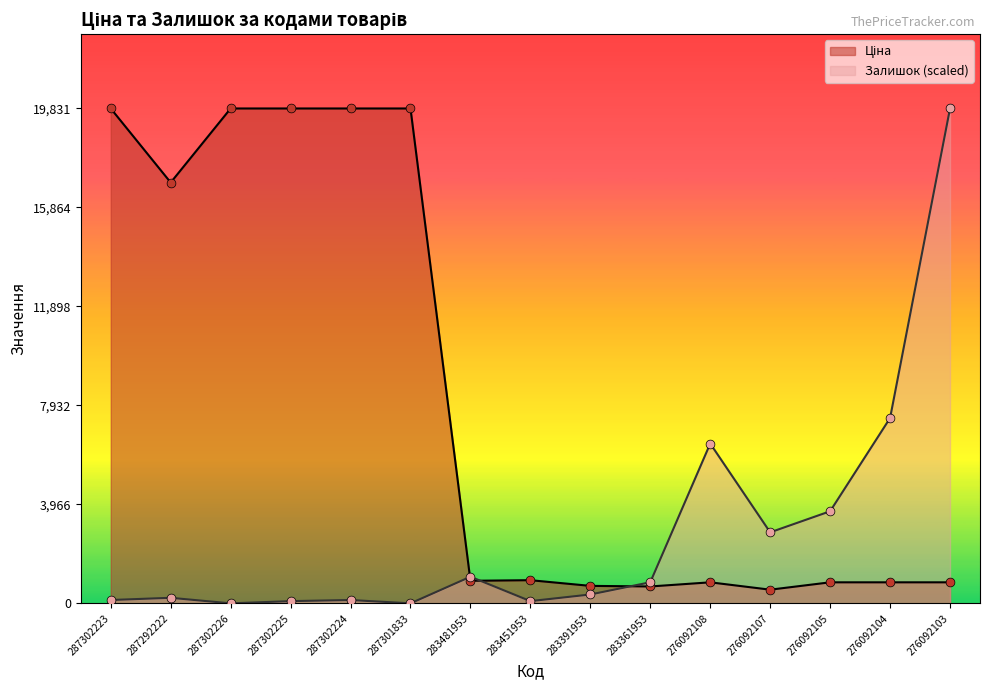

Which series has the largest total across all categories?

Ціна